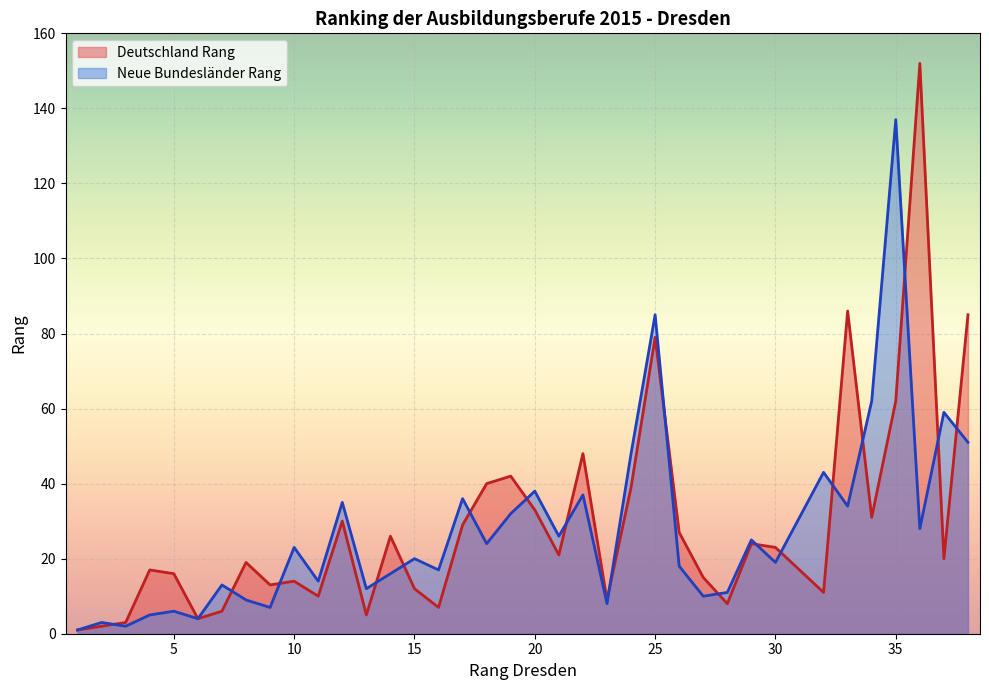

Reading left to right, transcribe all the data shown in this chart.

1	3	2	5	6	4	13	9	7	23	14	35	12	16	20	17	36	24	32	38	26	37	8	48	85	18	10	11	25	19	43	34	62	137	28	59	51